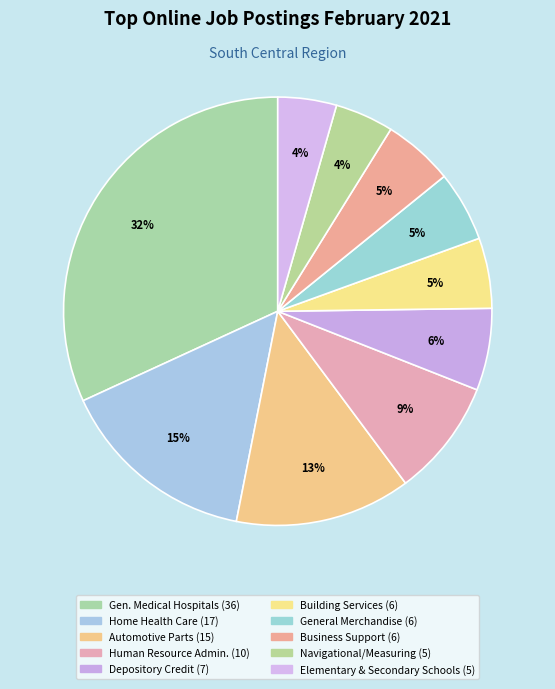

How many segments does this pie chart have?

10